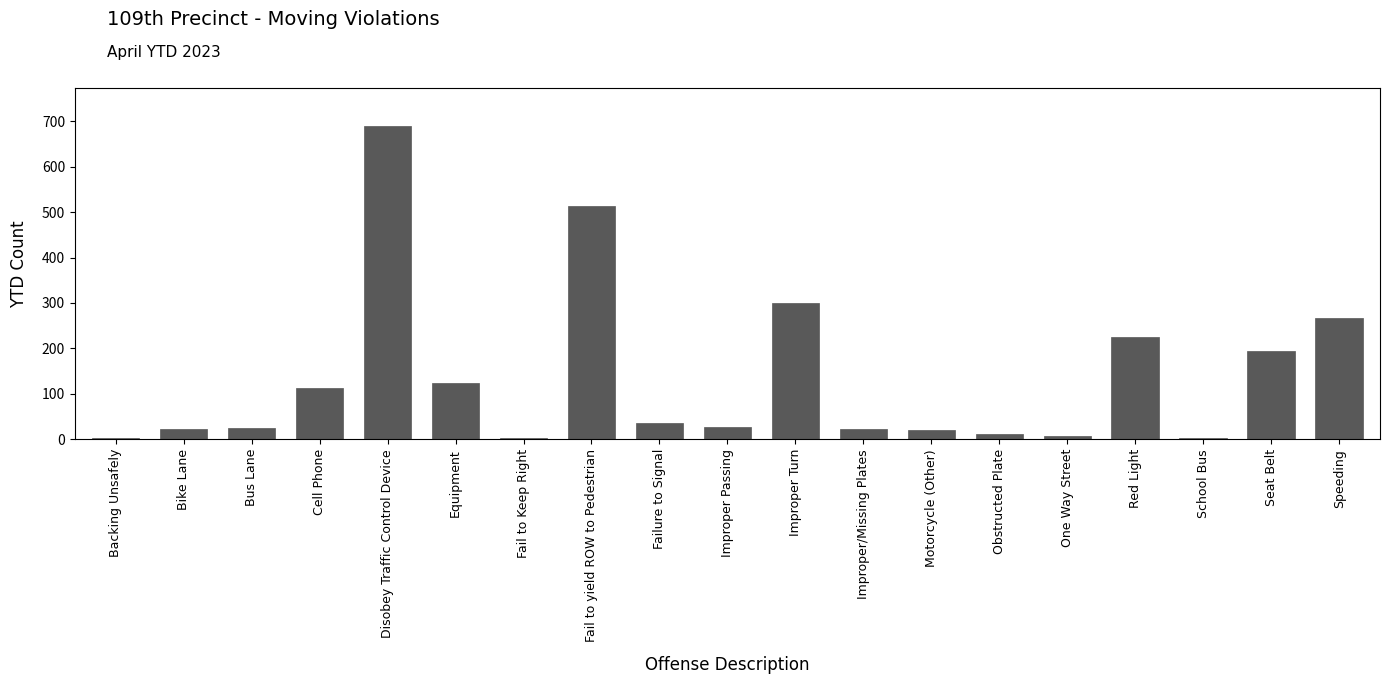

Which label corresponds to the largest value in the chart?

Disobey Traffic Control Device